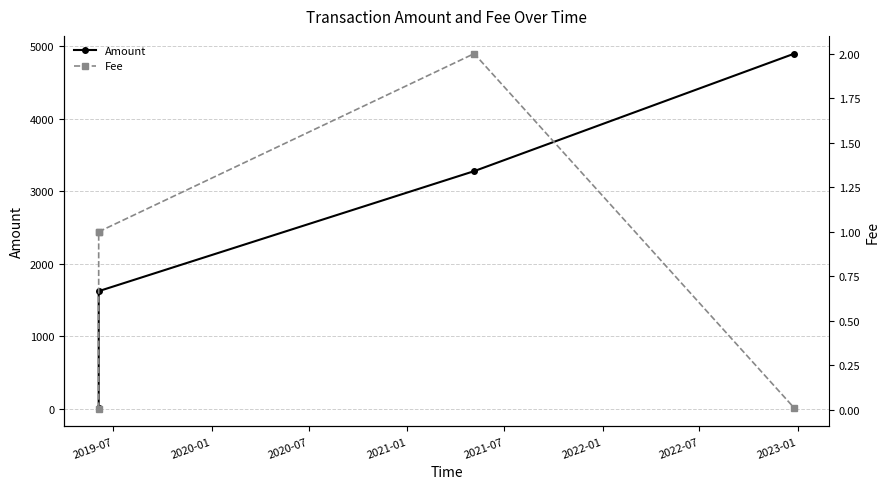

List the series in order of their overall mean, highest first.

Amount, Fee